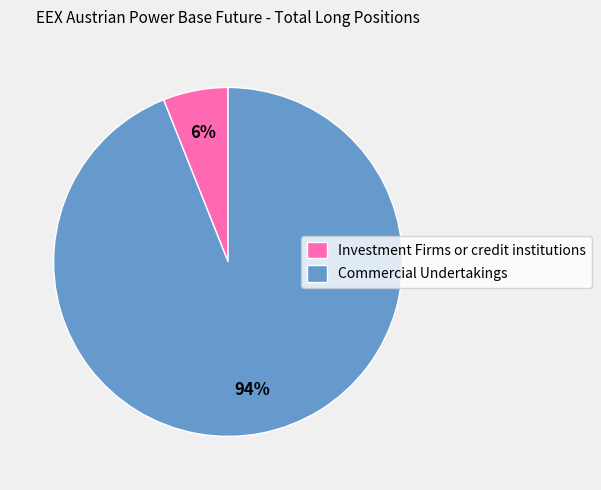

What percentage is the Investment Firms or credit institutions slice, to the nearest percent?

6%